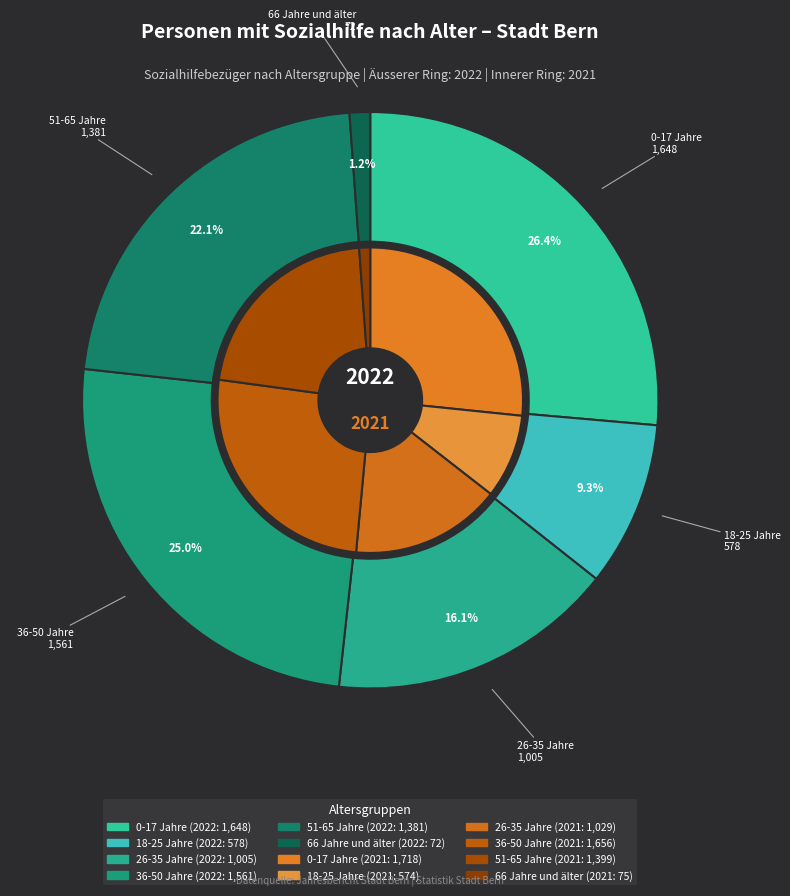

What is the spread (max minus min) of values at 2?

24